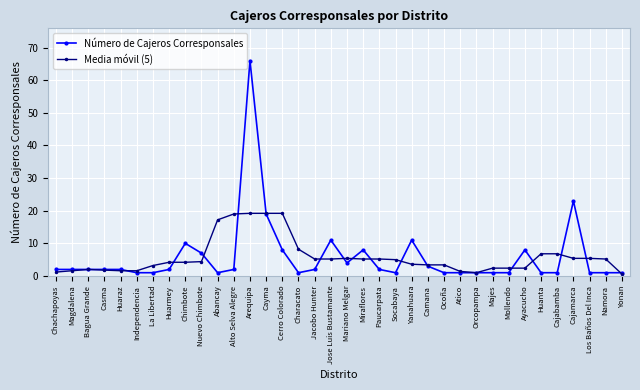

The Media móvil (5) series shows 19.2 at Arequipa. True or false?

True